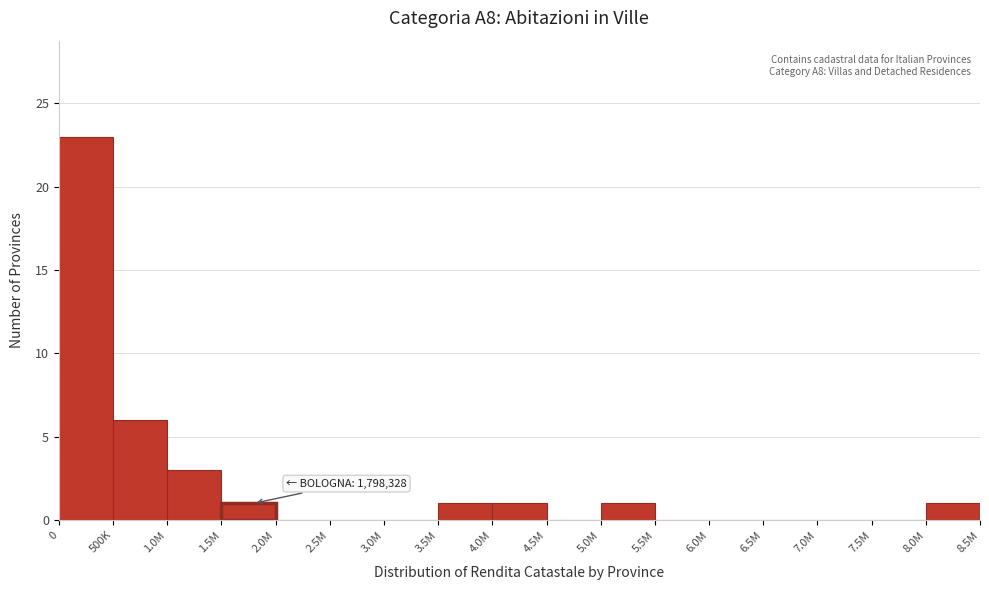

Reading left to right, list all the values displayed in this chart.

0=23	500K=6	1.0M=3	1.5M=1	2.0M=0	2.5M=0	3.0M=0	3.5M=1	4.0M=1	4.5M=0	5.0M=1	5.5M=0	6.0M=0	6.5M=0	7.0M=0	7.5M=0	8.0M=1